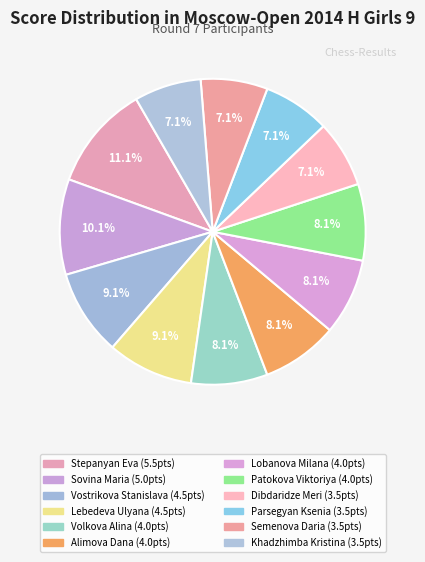

To the nearest percent, what is the combined percentage of Vostrikova Stanislava and Volkova Alina?

17%